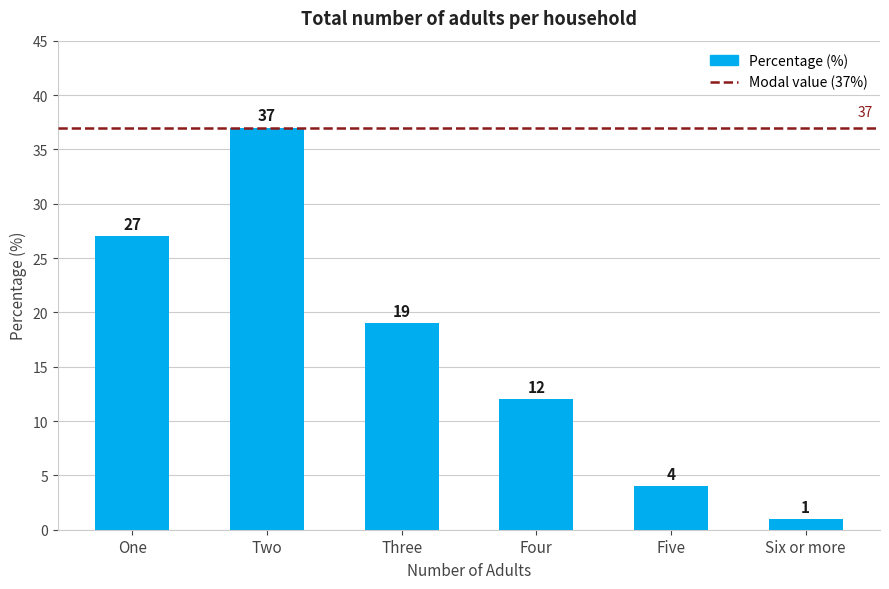

What is the value of the 4th bar from the left?

12